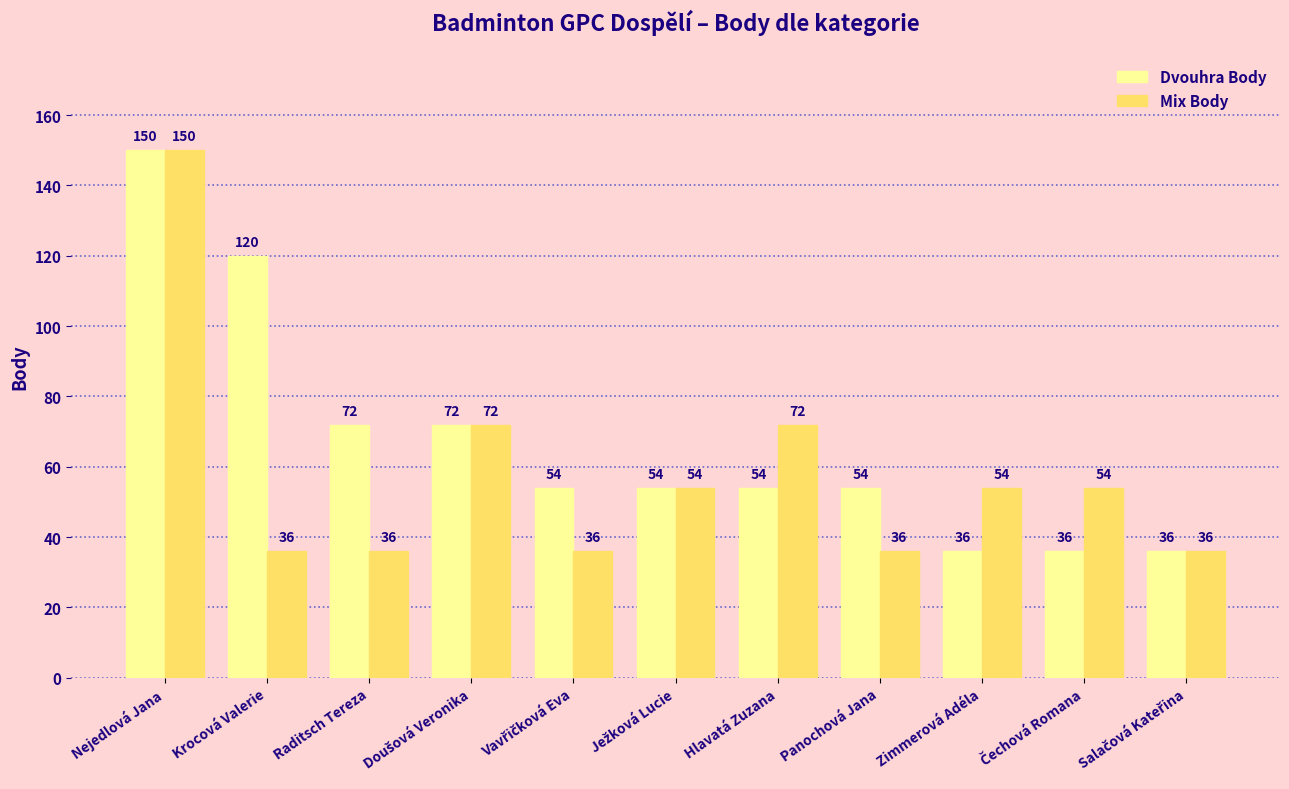

What are all the series names shown in the legend?

Dvouhra Body, Mix Body